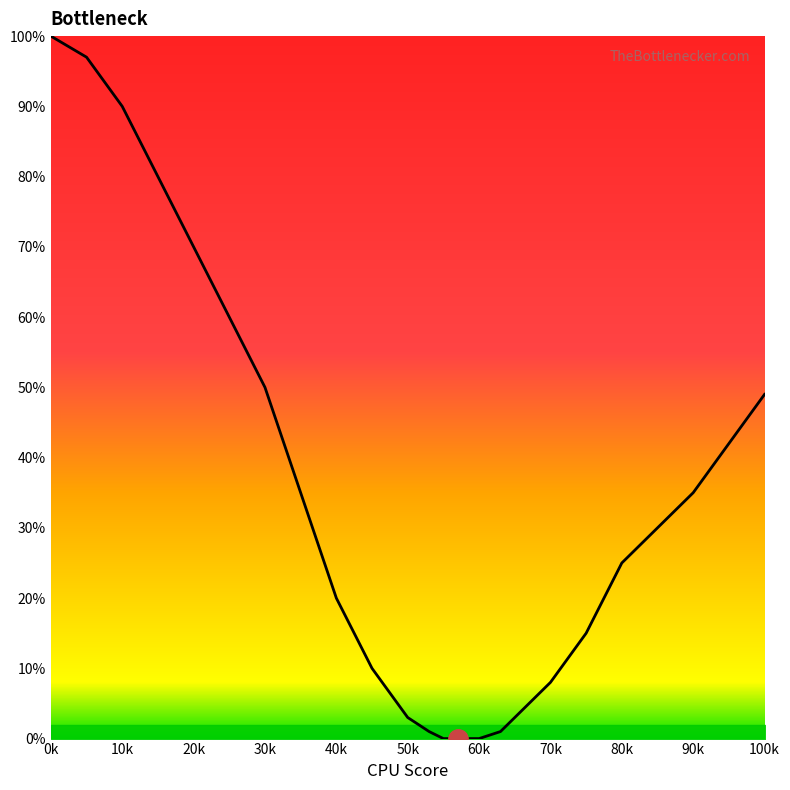

What is the sum of all values?

752